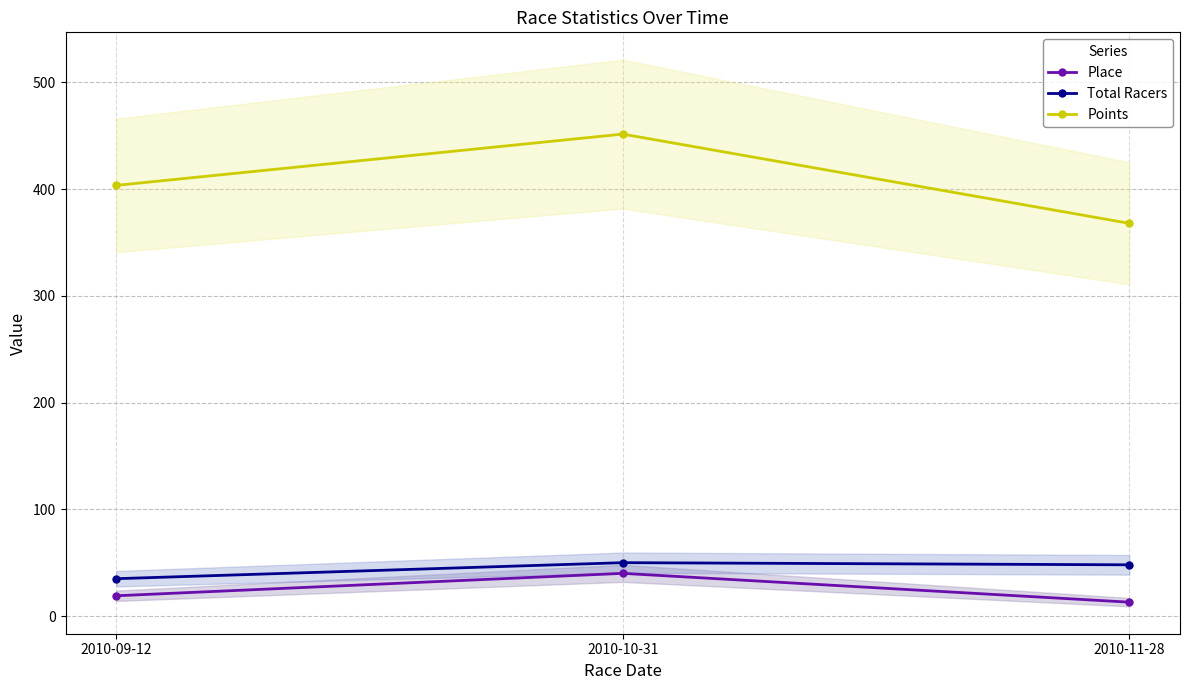

Which series has the largest total across all categories?

Points